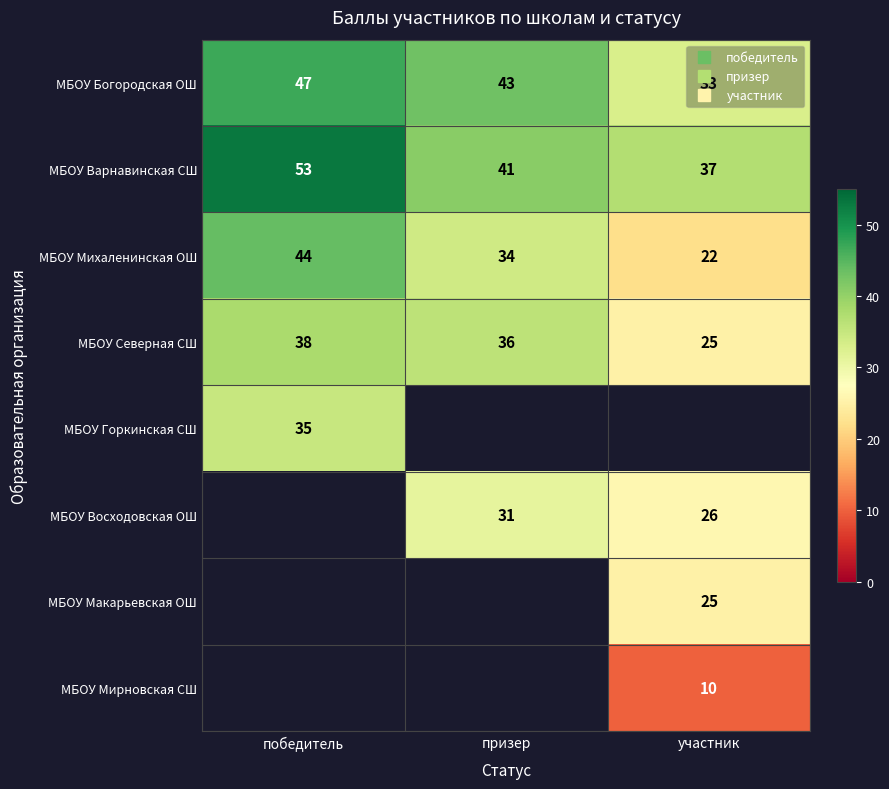

What is the sum of all МБОУ Богородская ОШ values?

123.0